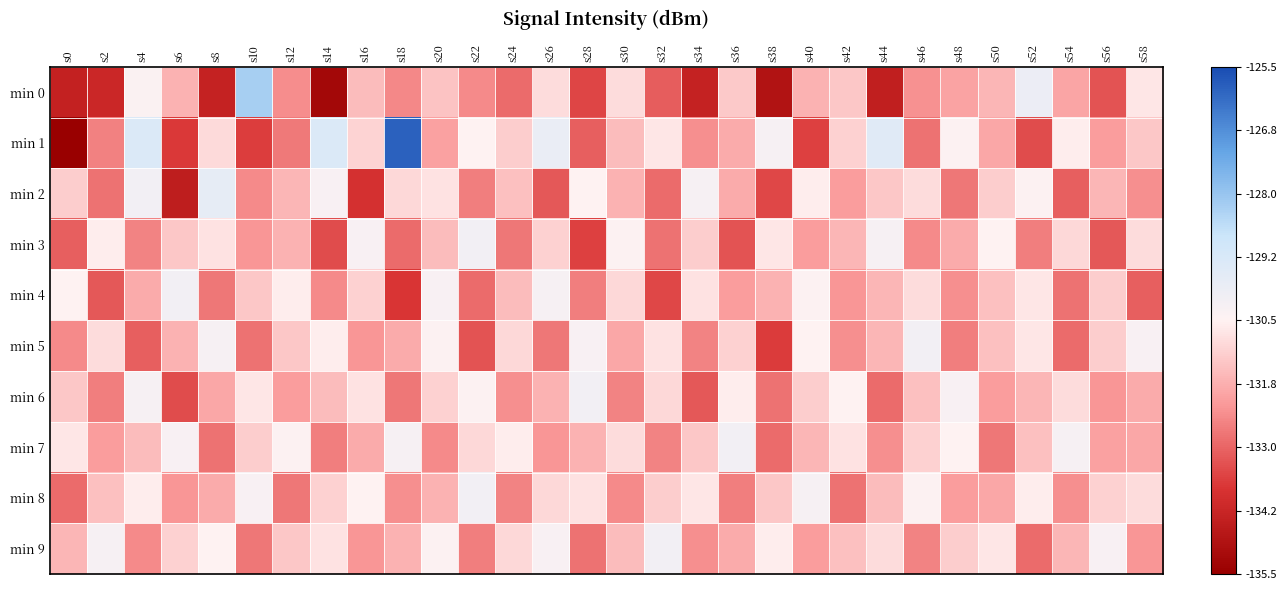

Count the number of categories in the chart.

30